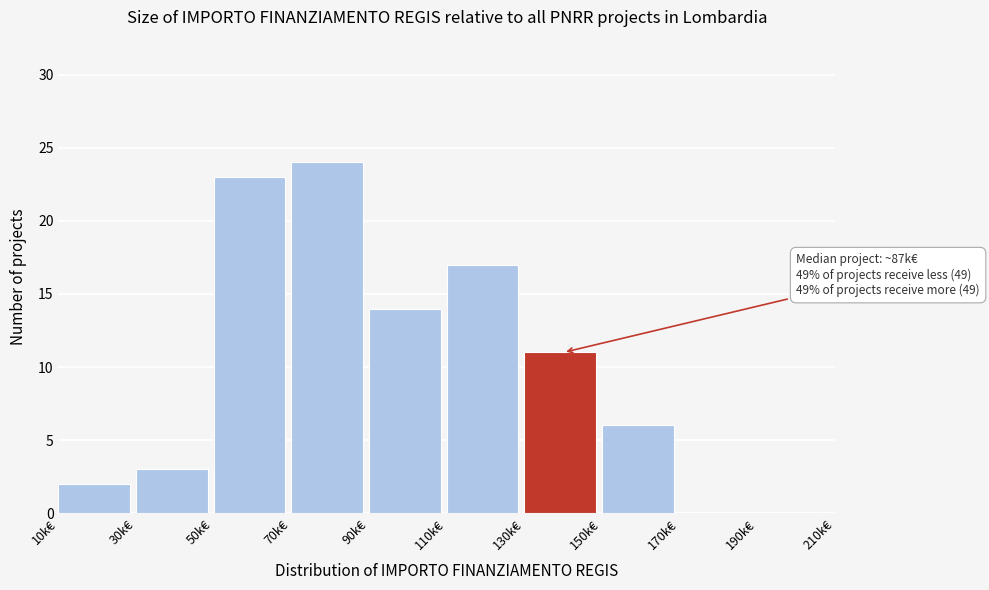

Reading left to right, list all the values displayed in this chart.

10k€=2	30k€=3	50k€=23	70k€=24	90k€=14	110k€=17	130k€=11	150k€=6	170k€=0	190k€=0